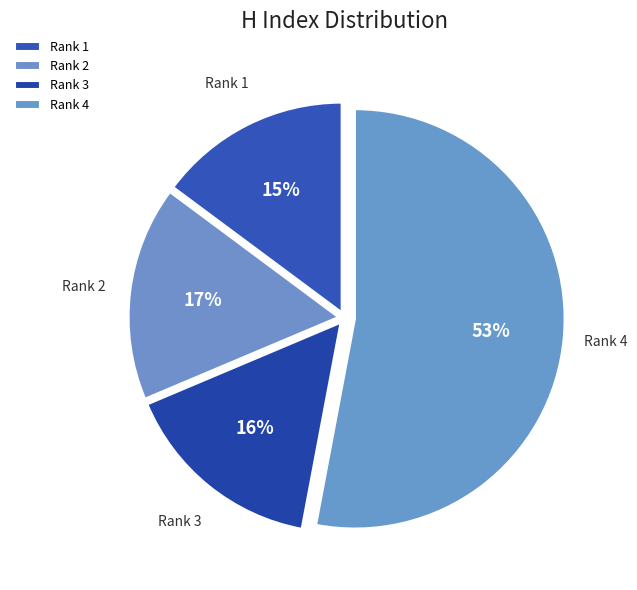

Count the number of slices in the pie.

4